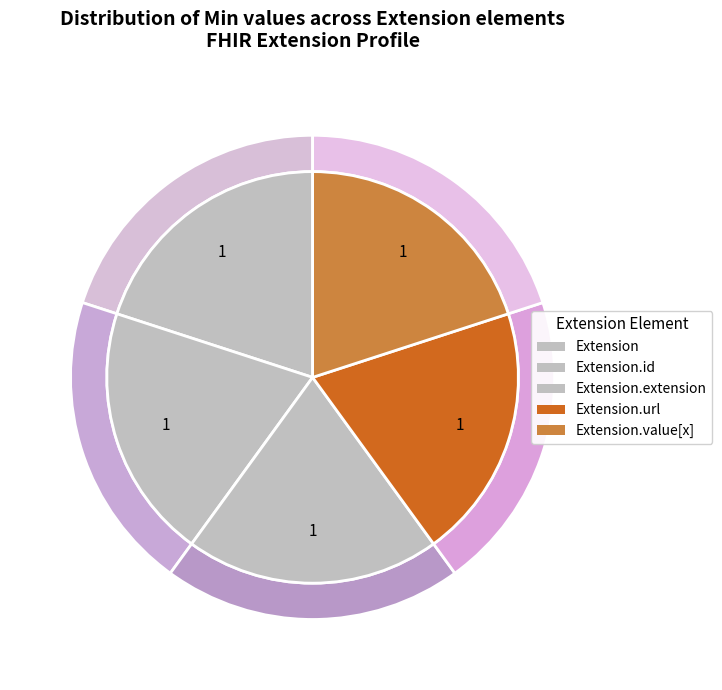

Is it true that Extension.value[x] is 58% of the pie?

False